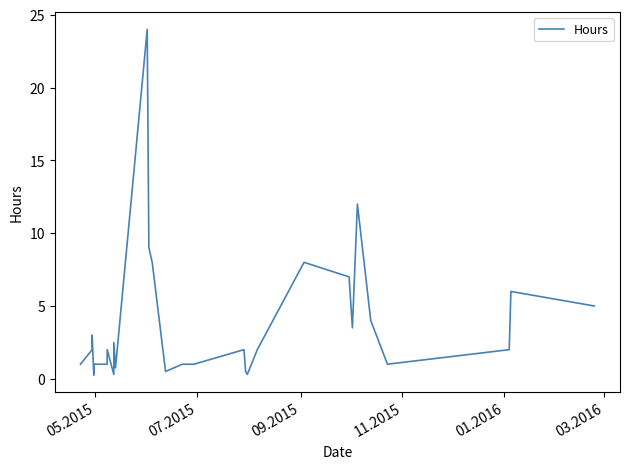

What is the average value?

3.3